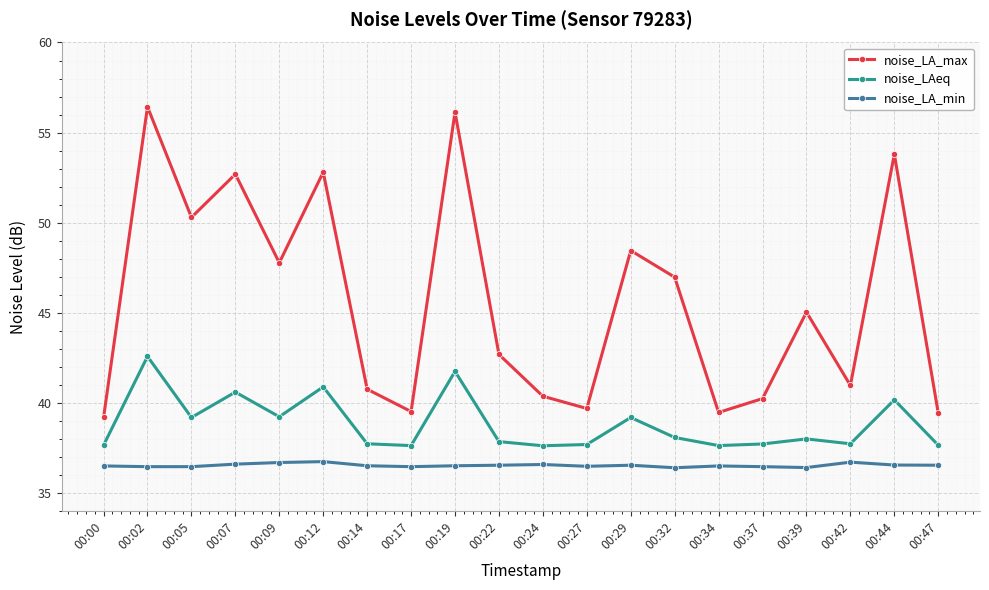

At which label does noise_LAeq reach its peak?

00:02